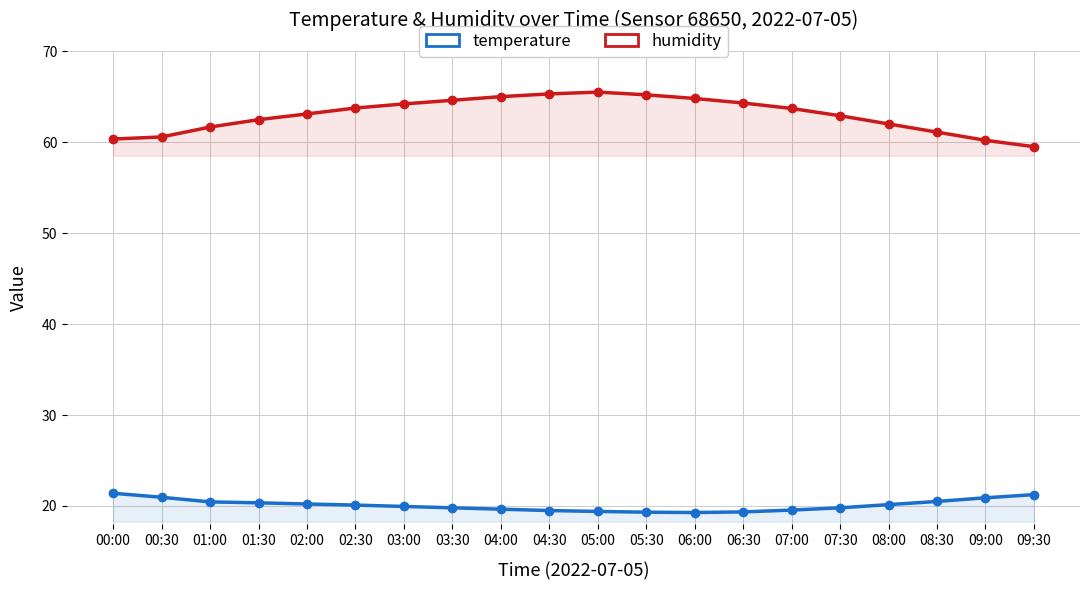

At which label does temperature reach its minimum?

06:00